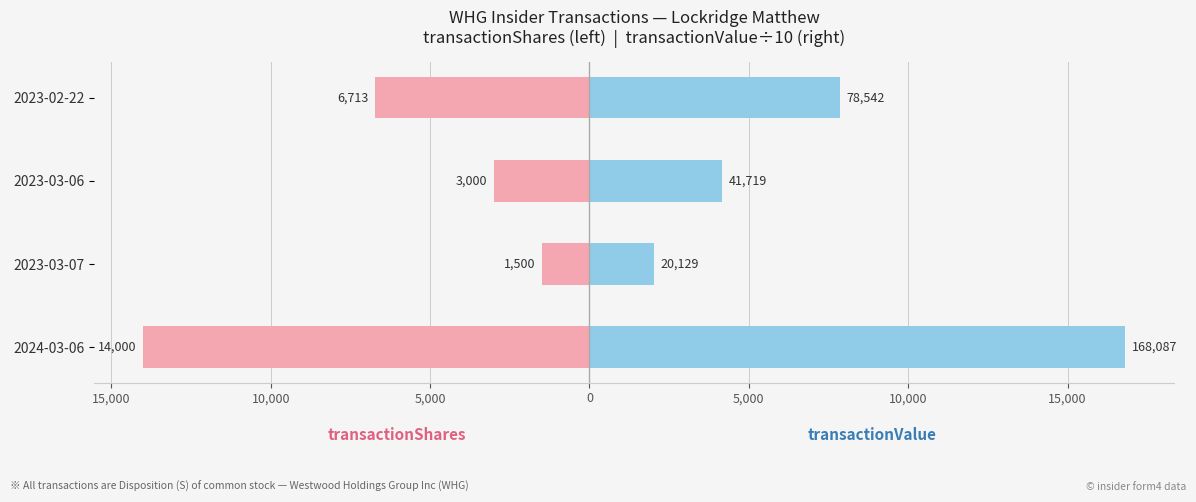

Are the bars grouped side by side (vs. stacked)?

Yes